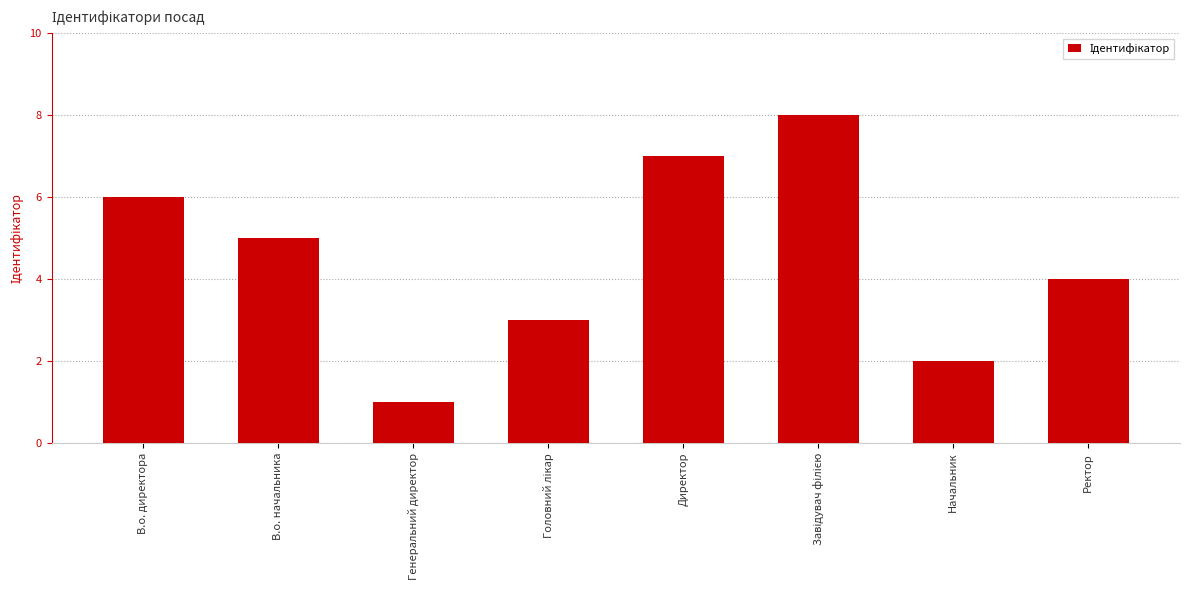

Reading right to left, what are all the values shown in this chart?

4	2	8	7	3	1	5	6